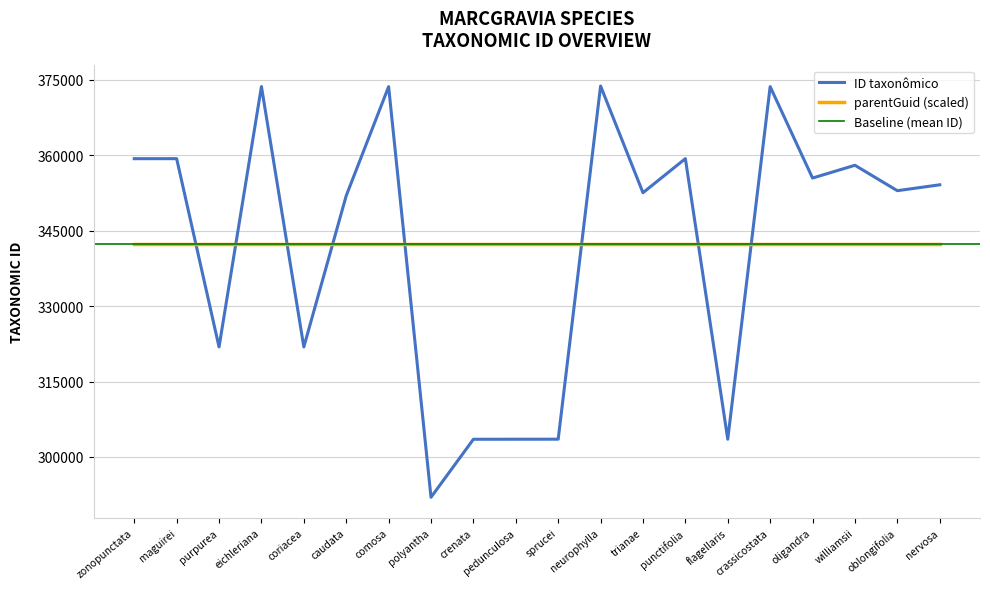

What is the greatest value displayed?

373795